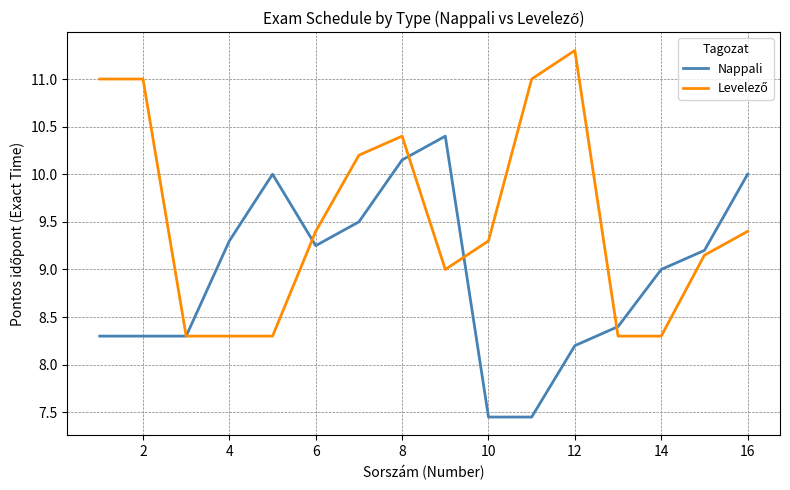

What is the maximum value for Nappali?

10.4